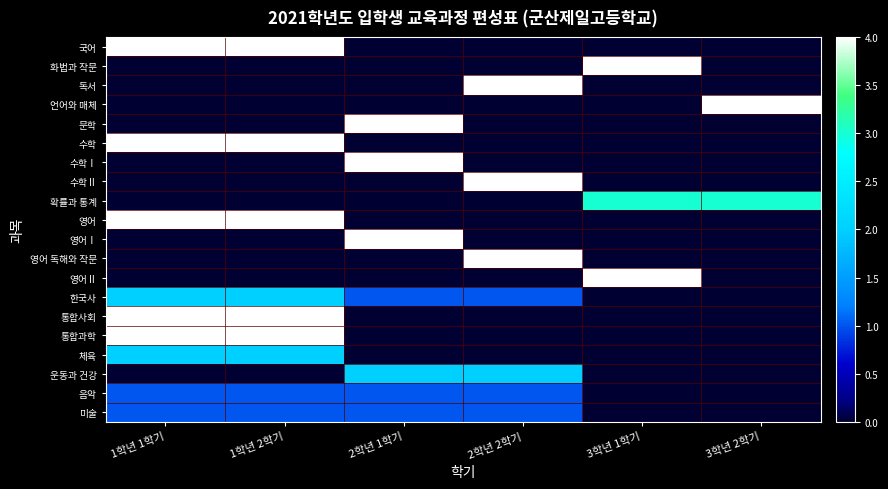

Reading left to right, list all the values displayed in this chart.

국어: 1학년 1학기=4	1학년 2학기=4	2학년 1학기=0	2학년 2학기=0	3학년 1학기=0	3학년 2학기=0
화법과 작문: 1학년 1학기=0	1학년 2학기=0	2학년 1학기=0	2학년 2학기=0	3학년 1학기=4	3학년 2학기=0
독서: 1학년 1학기=0	1학년 2학기=0	2학년 1학기=0	2학년 2학기=4	3학년 1학기=0	3학년 2학기=0
언어와 매체: 1학년 1학기=0	1학년 2학기=0	2학년 1학기=0	2학년 2학기=0	3학년 1학기=0	3학년 2학기=4
문학: 1학년 1학기=0	1학년 2학기=0	2학년 1학기=4	2학년 2학기=0	3학년 1학기=0	3학년 2학기=0
수학: 1학년 1학기=4	1학년 2학기=4	2학년 1학기=0	2학년 2학기=0	3학년 1학기=0	3학년 2학기=0
수학Ⅰ: 1학년 1학기=0	1학년 2학기=0	2학년 1학기=4	2학년 2학기=0	3학년 1학기=0	3학년 2학기=0
수학Ⅱ: 1학년 1학기=0	1학년 2학기=0	2학년 1학기=0	2학년 2학기=4	3학년 1학기=0	3학년 2학기=0
확률과 통계: 1학년 1학기=0	1학년 2학기=0	2학년 1학기=0	2학년 2학기=0	3학년 1학기=3	3학년 2학기=3
영어: 1학년 1학기=4	1학년 2학기=4	2학년 1학기=0	2학년 2학기=0	3학년 1학기=0	3학년 2학기=0
영어Ⅰ: 1학년 1학기=0	1학년 2학기=0	2학년 1학기=4	2학년 2학기=0	3학년 1학기=0	3학년 2학기=0
영어 독해와 작문: 1학년 1학기=0	1학년 2학기=0	2학년 1학기=0	2학년 2학기=4	3학년 1학기=0	3학년 2학기=0
영어Ⅱ: 1학년 1학기=0	1학년 2학기=0	2학년 1학기=0	2학년 2학기=0	3학년 1학기=4	3학년 2학기=0
한국사: 1학년 1학기=2	1학년 2학기=2	2학년 1학기=1	2학년 2학기=1	3학년 1학기=0	3학년 2학기=0
통합사회: 1학년 1학기=4	1학년 2학기=4	2학년 1학기=0	2학년 2학기=0	3학년 1학기=0	3학년 2학기=0
통합과학: 1학년 1학기=4	1학년 2학기=4	2학년 1학기=0	2학년 2학기=0	3학년 1학기=0	3학년 2학기=0
체육: 1학년 1학기=2	1학년 2학기=2	2학년 1학기=0	2학년 2학기=0	3학년 1학기=0	3학년 2학기=0
운동과 건강: 1학년 1학기=0	1학년 2학기=0	2학년 1학기=2	2학년 2학기=2	3학년 1학기=0	3학년 2학기=0
음악: 1학년 1학기=1	1학년 2학기=1	2학년 1학기=1	2학년 2학기=1	3학년 1학기=0	3학년 2학기=0
미술: 1학년 1학기=1	1학년 2학기=1	2학년 1학기=1	2학년 2학기=1	3학년 1학기=0	3학년 2학기=0